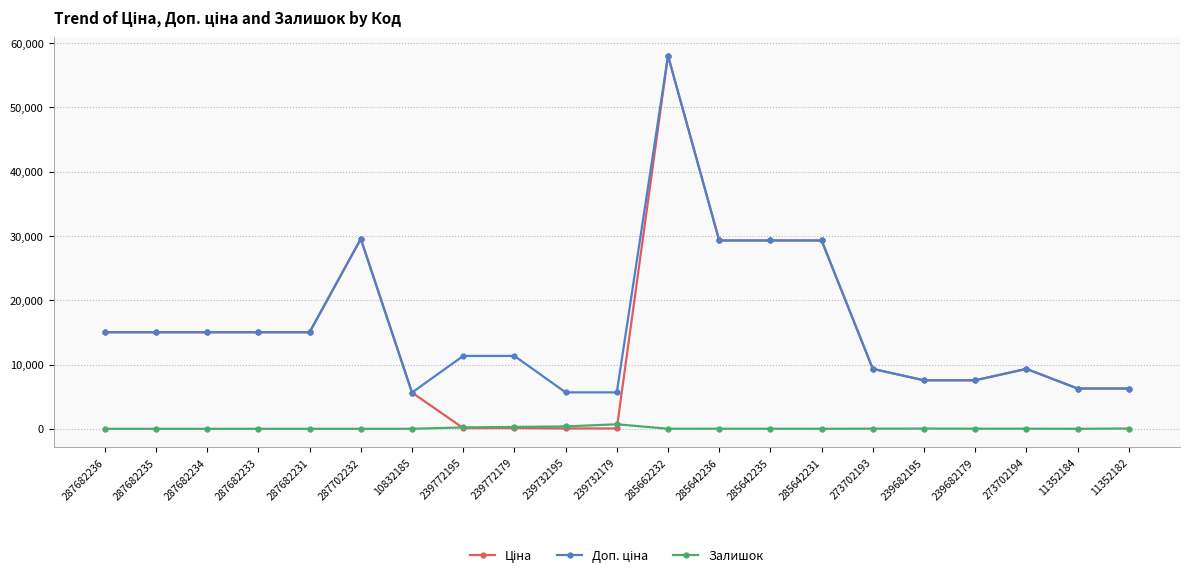

How many lines are shown in the chart?

3